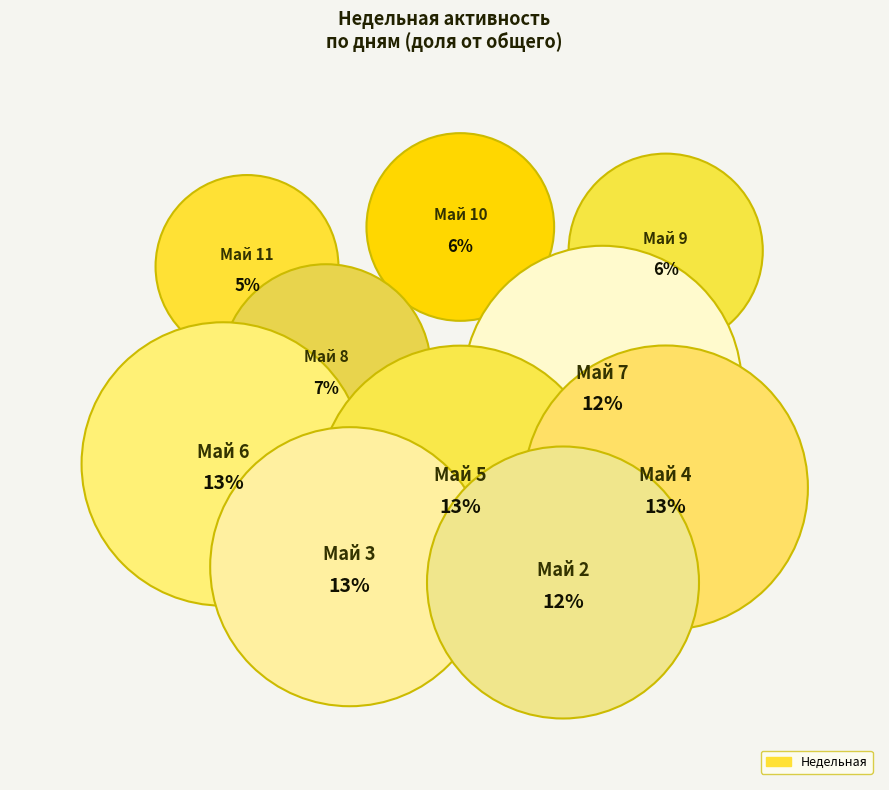

Is there any slice that represents more than half of the pie?

No